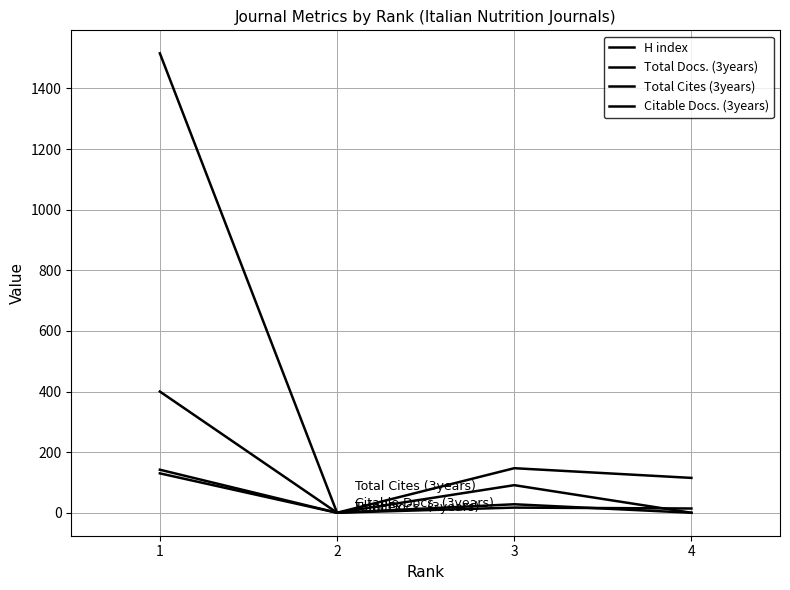

Is the value of H index at 2 greater than the value of Total Cites (3years) at 4?

No